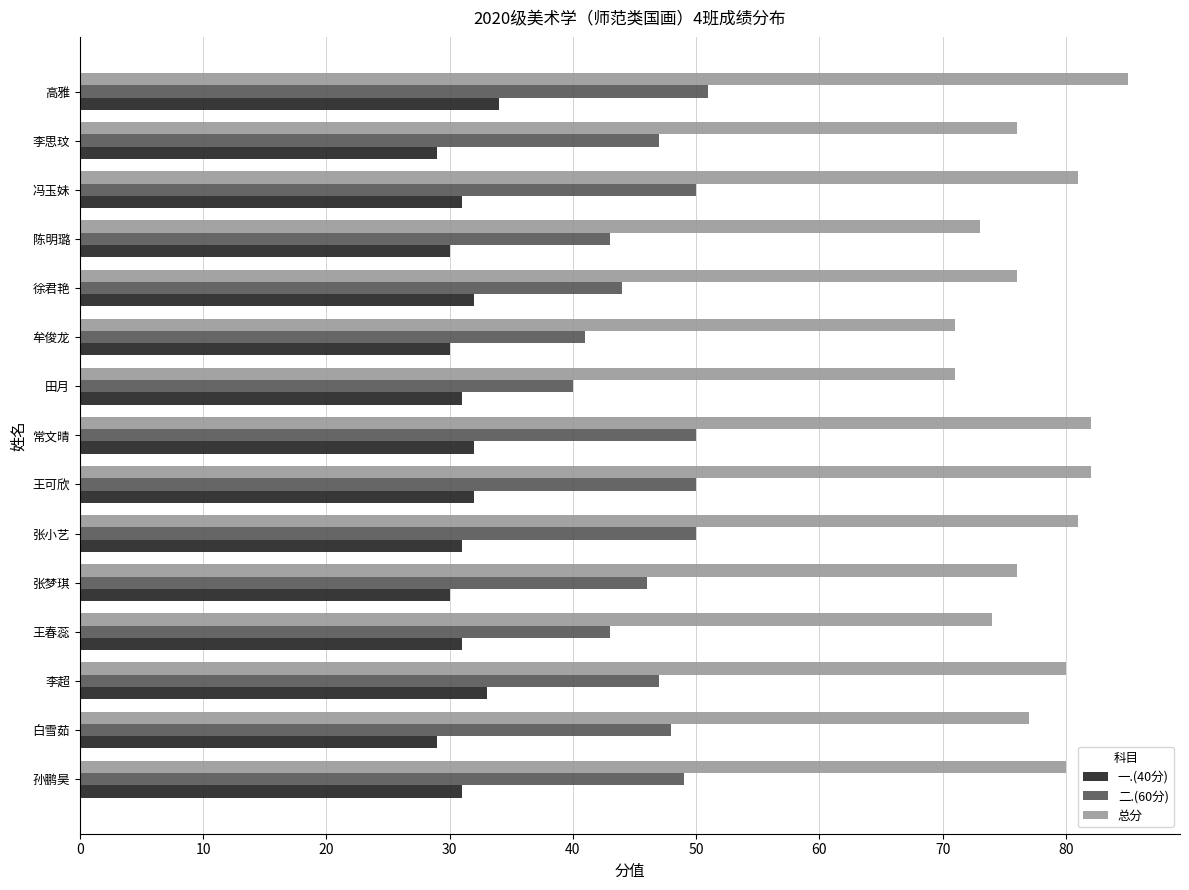

Which category has the highest value across all series?

高雅